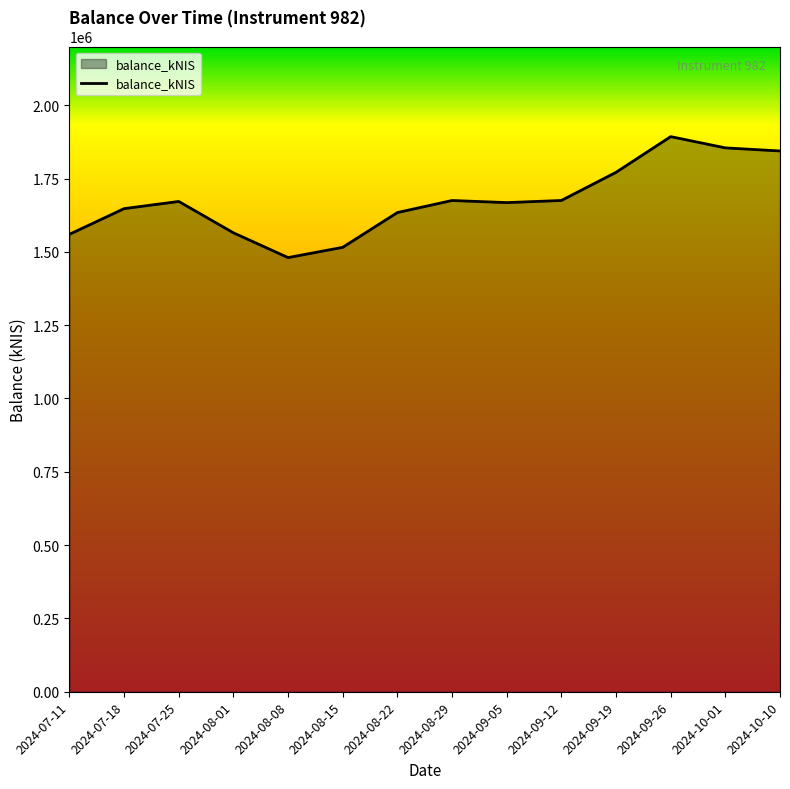

What value does the data have at 2024-09-26?

1892769.5